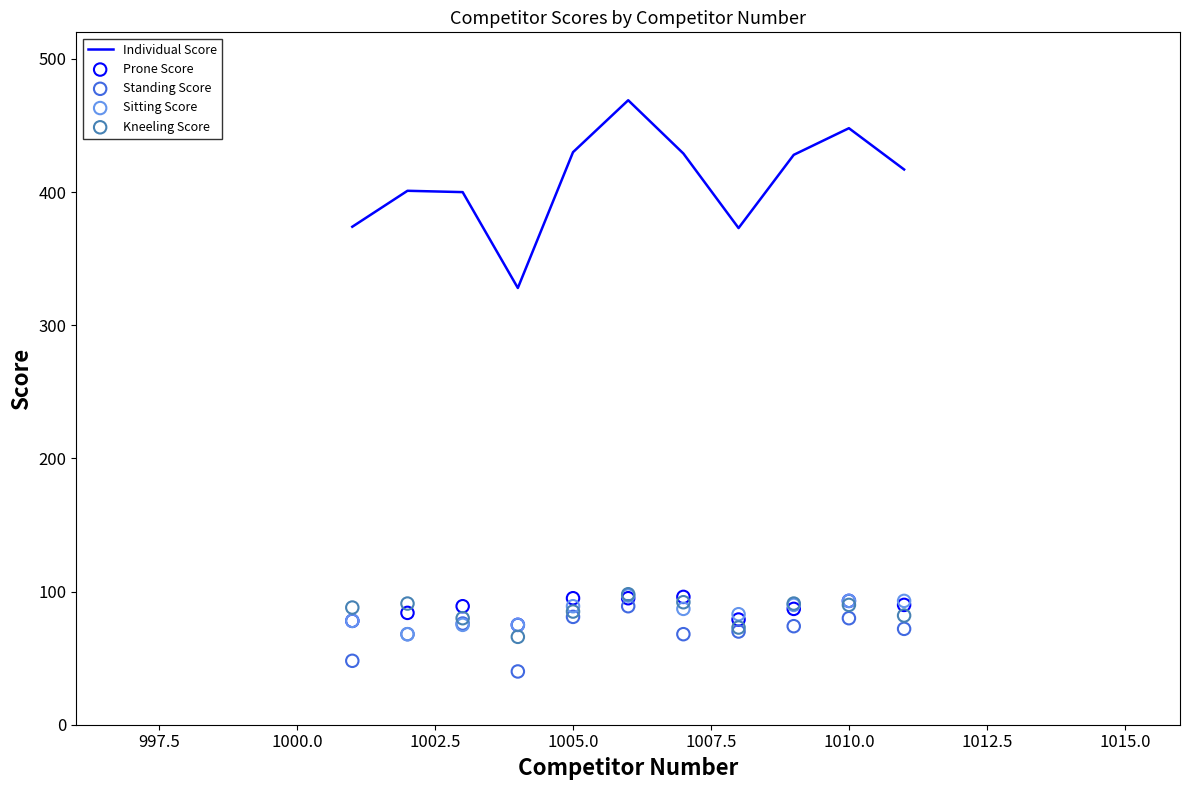

What is the lowest value of the Individual Score series?

328